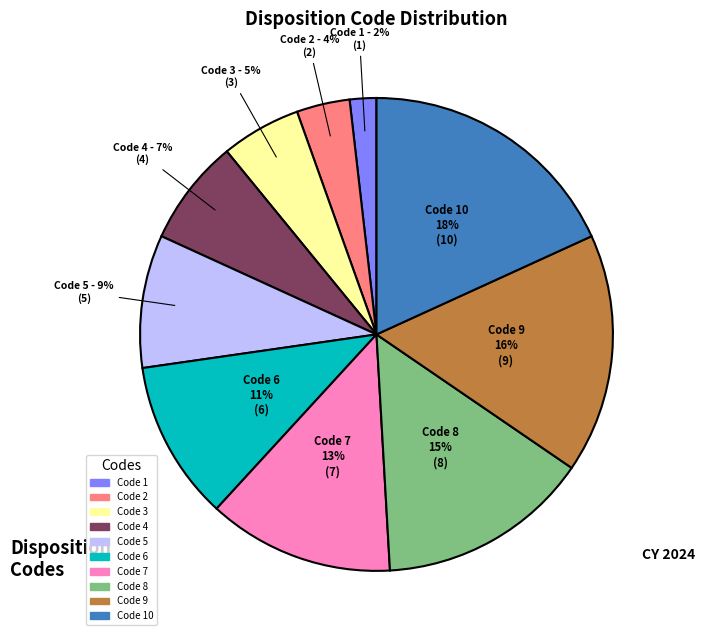

To the nearest percent, what is the difference between the Code 1 and Code 10 slice percentages?

16%